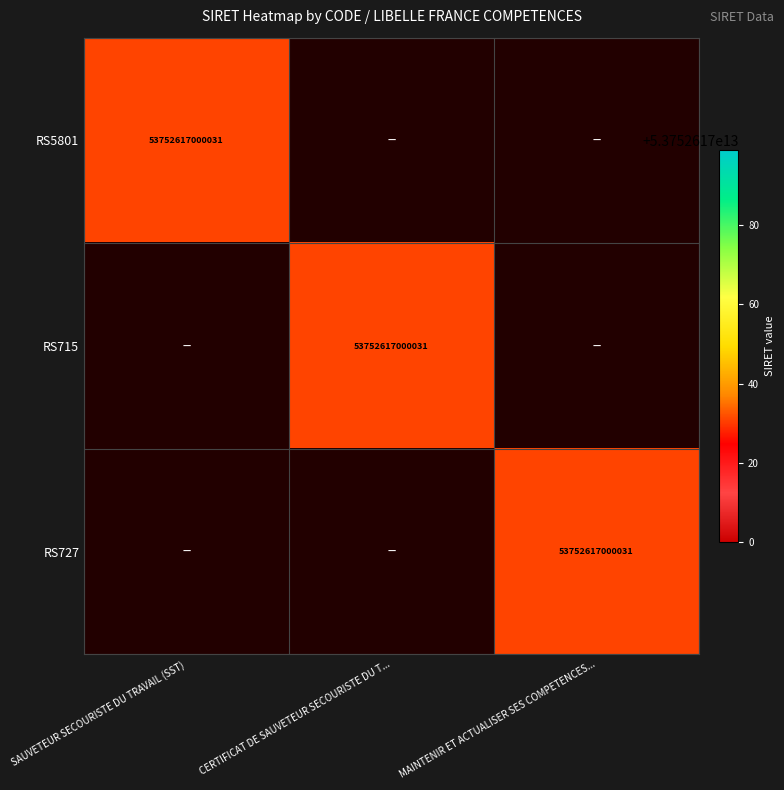

Between CERTIFICAT DE SAUVETEUR SECOURISTE DU T... and SAUVETEUR SECOURISTE DU TRAVAIL (SST), which is larger?

SAUVETEUR SECOURISTE DU TRAVAIL (SST)